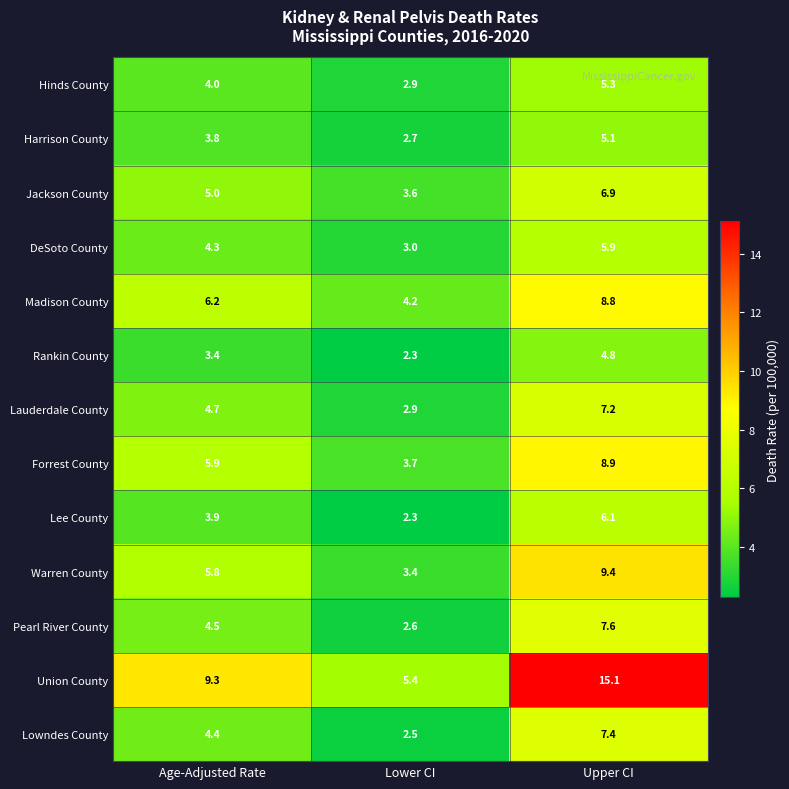

Which series has the widest spread of values?

Union County